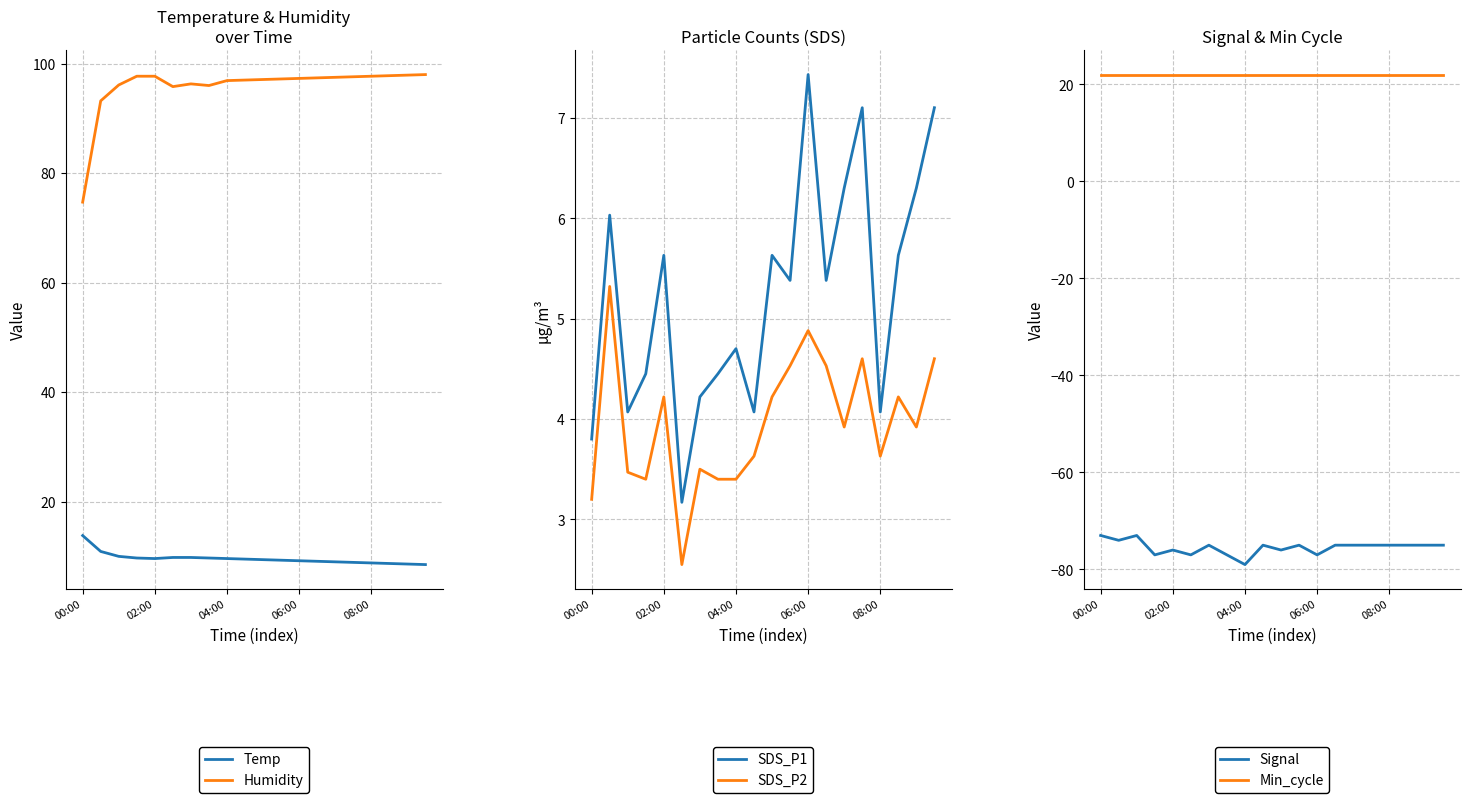

True or false: Humidity and Temp intersect in this chart.

False